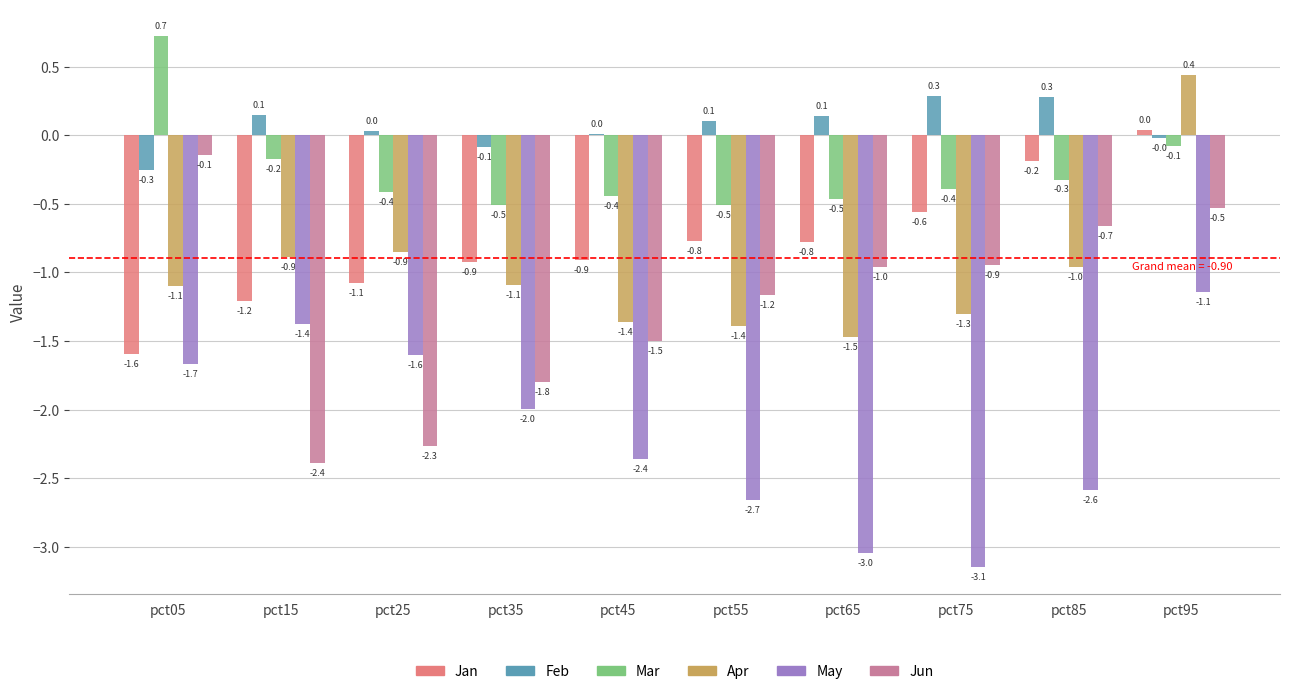

At which category does the chart reach its peak across all series?

pct05